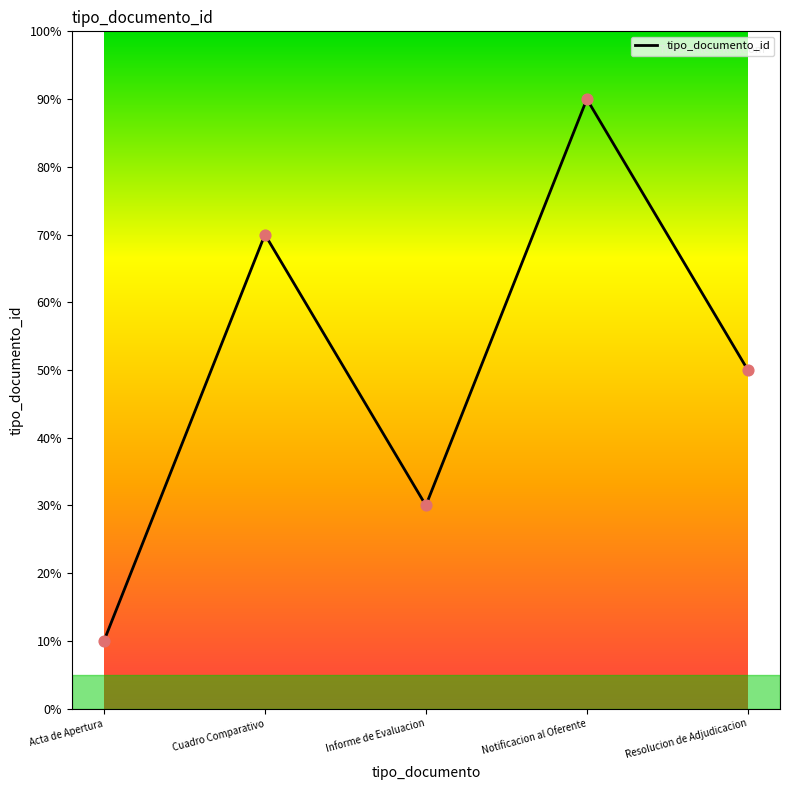

Approximately how many times larger is the value at Cuadro Comparativo compared to Notificacion al Oferente?

0.8